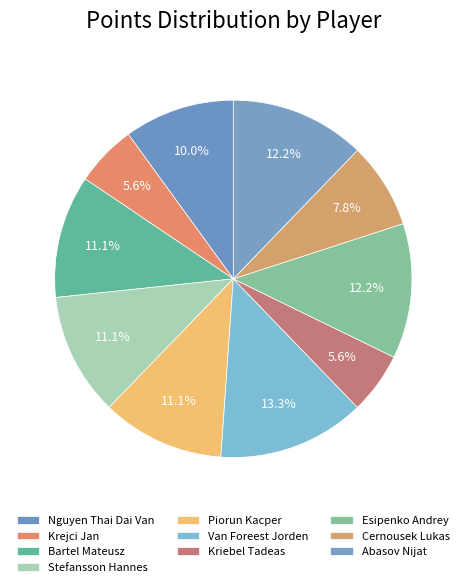

Is it true that Van Foreest Jorden is 13% of the pie?

True